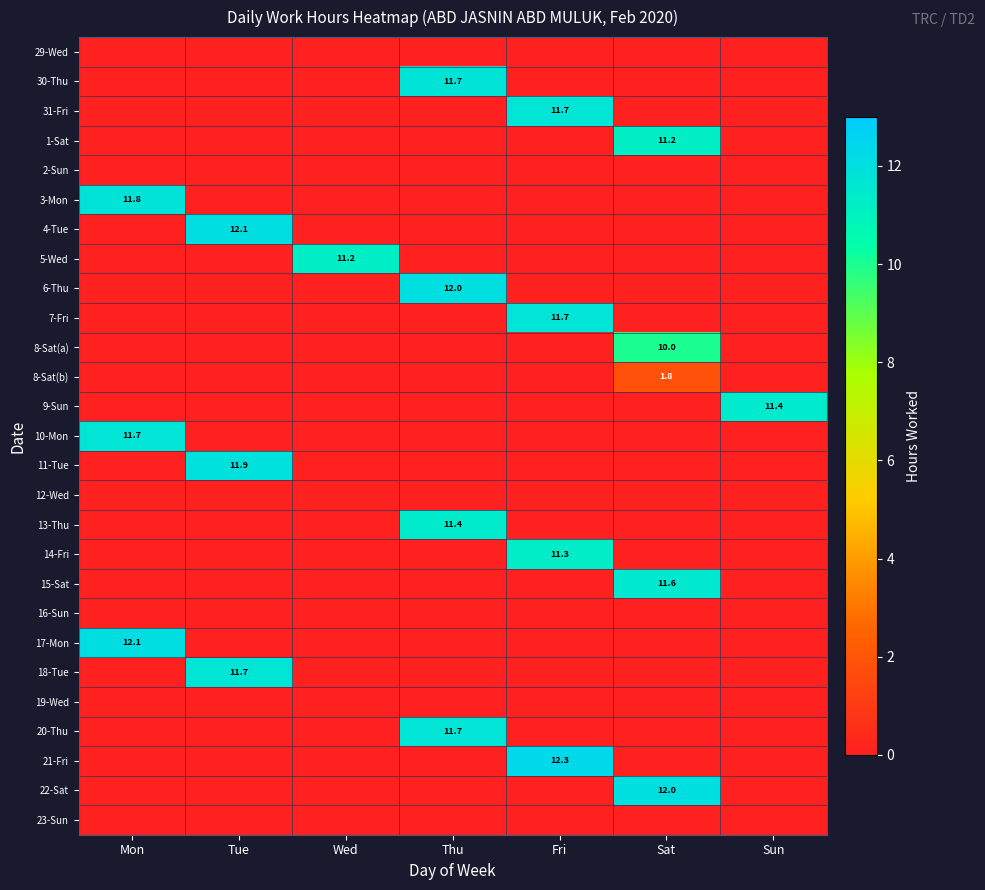

At which category does the chart reach its peak across all series?

Fri